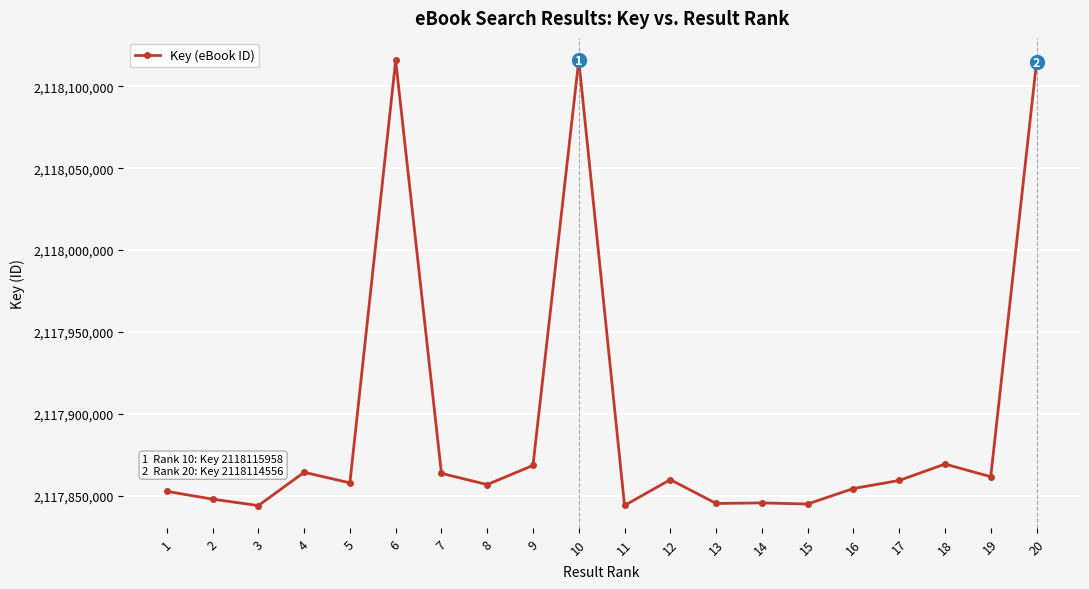

Count the number of data series in this chart.

1